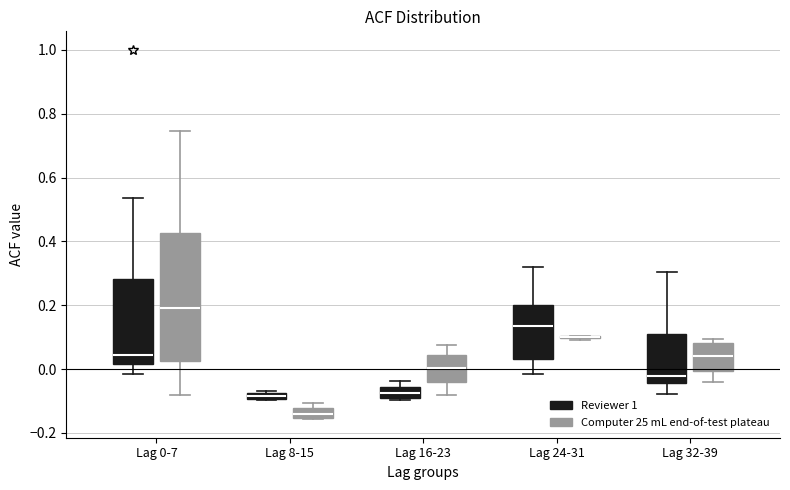

Where is the lower edge of the box for Lag 32-39 (Computer 25 mL end-of-test plateau) on the y-axis? The values are not printed on the chart, so give them approximately, as read against the axis.

0.00